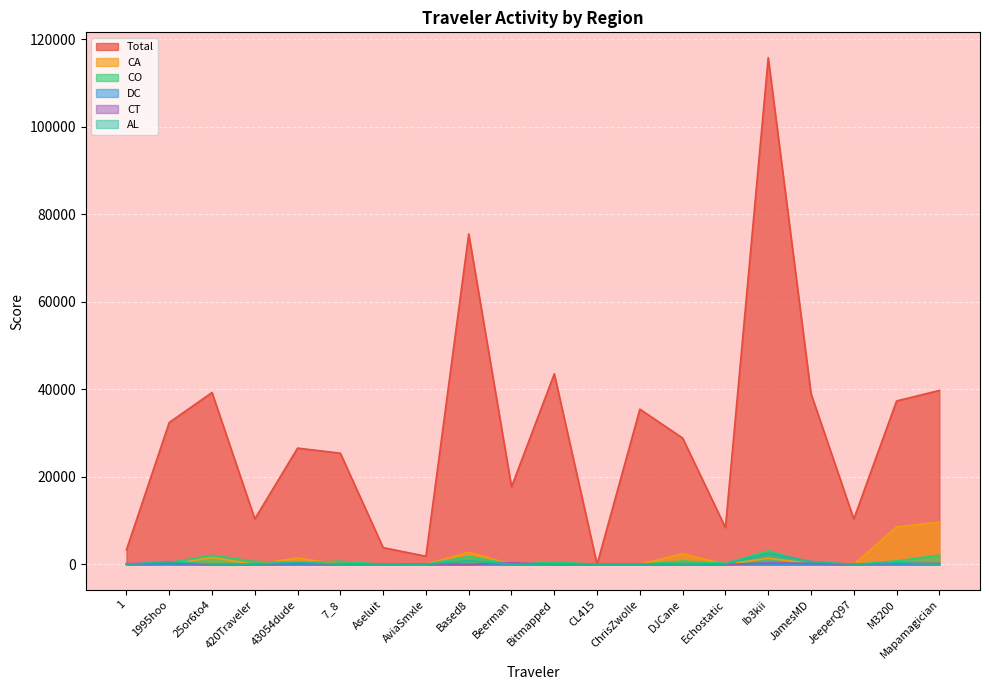

What are all the series names shown in the legend?

Total, CA, CO, DC, CT, AL